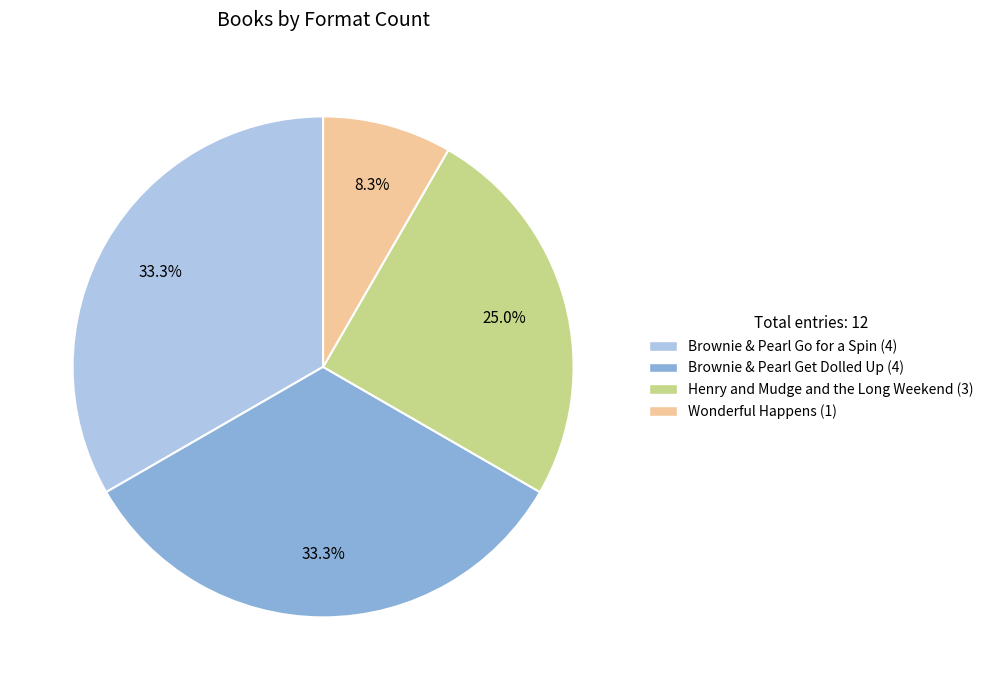

How many segments does this pie chart have?

4